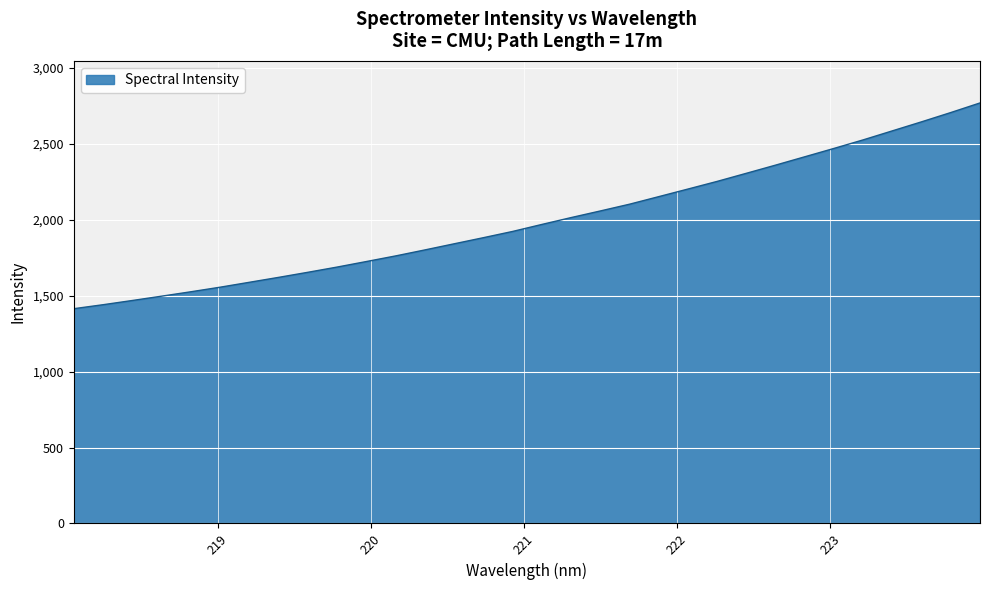

Does the chart have visible grid lines?

Yes